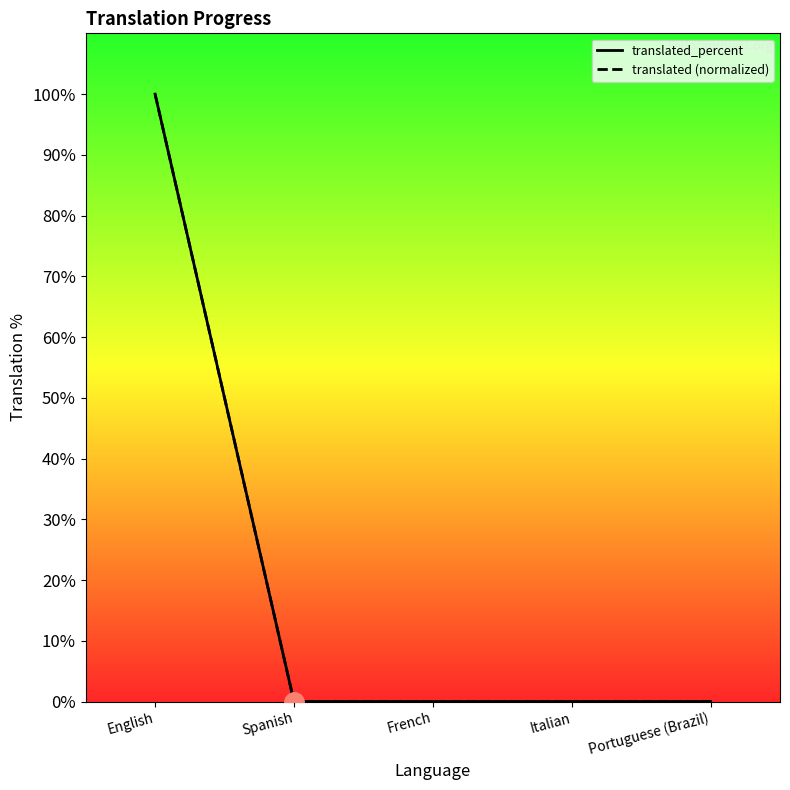

True or false: translated_percent and translated (normalized) intersect in this chart.

False